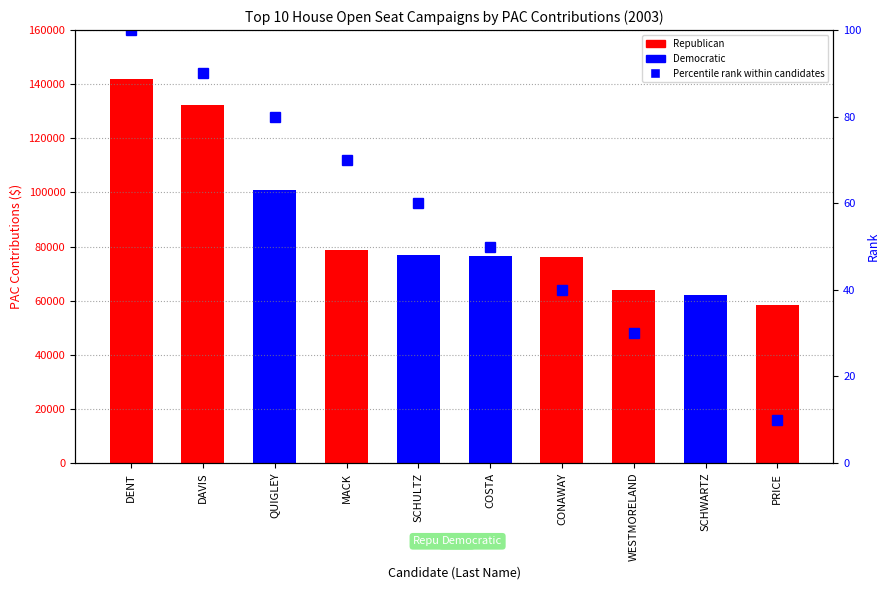

At which category is the sum across all series the highest?

DENT